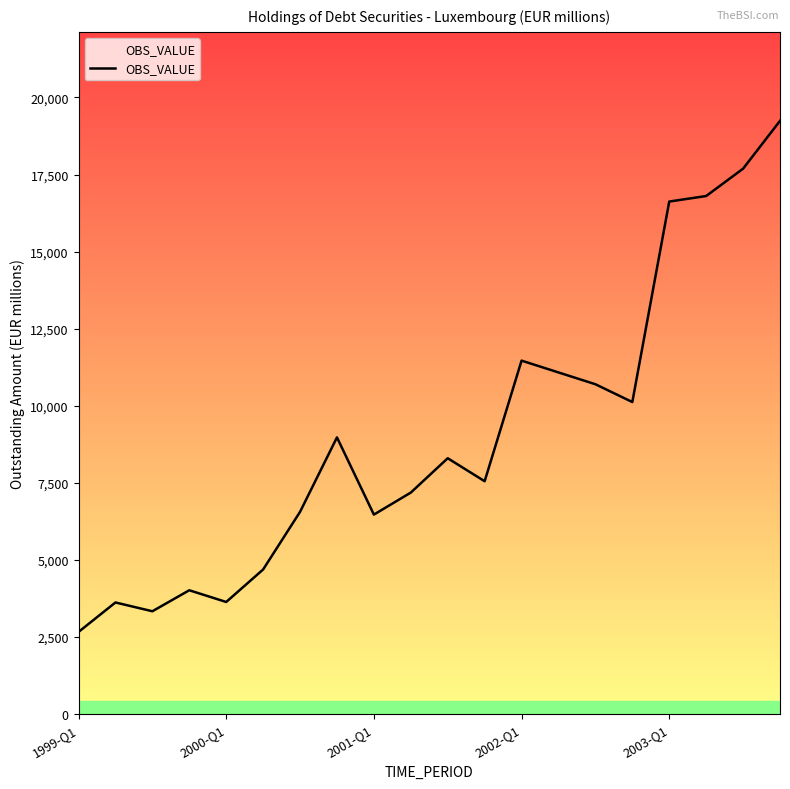

How many values are below 8299?

10